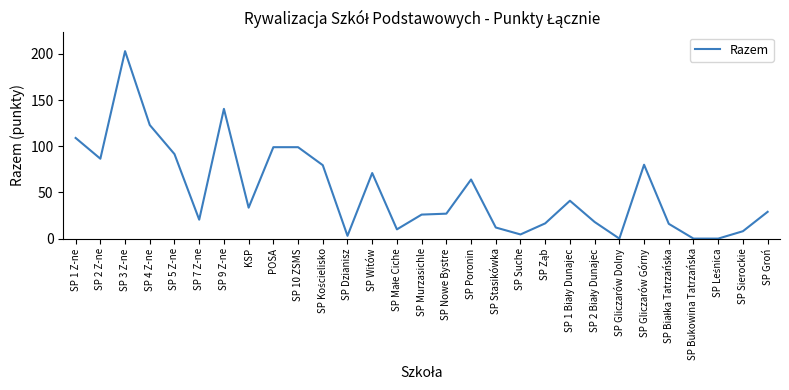

What is the average value?

52.1